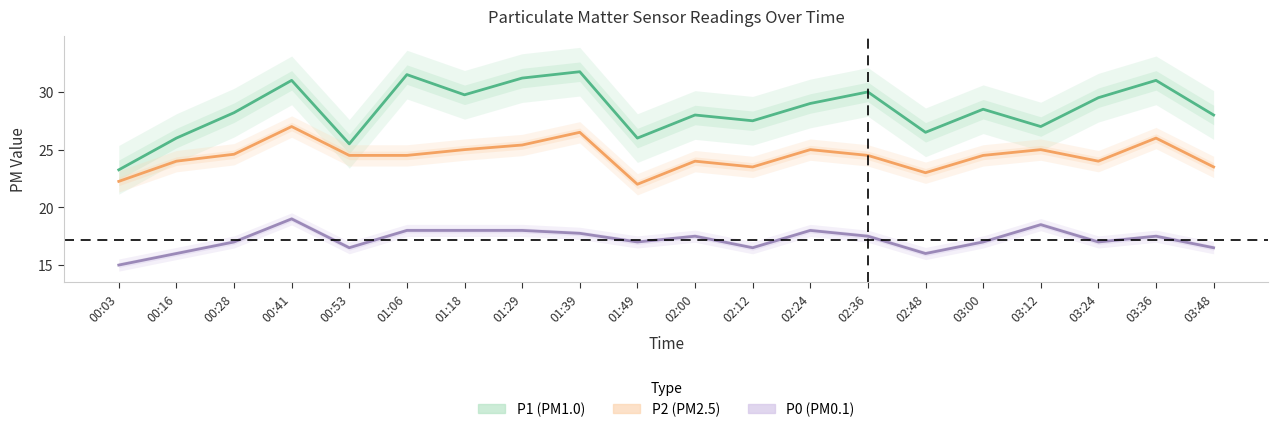

True or false: P2 and P0 intersect in this chart.

False